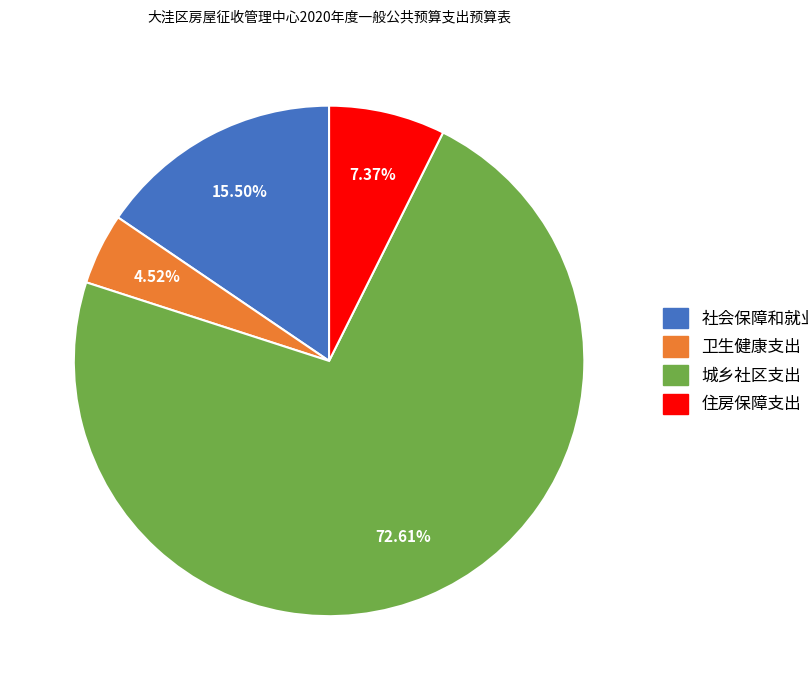

Is there a majority slice in this chart?

Yes